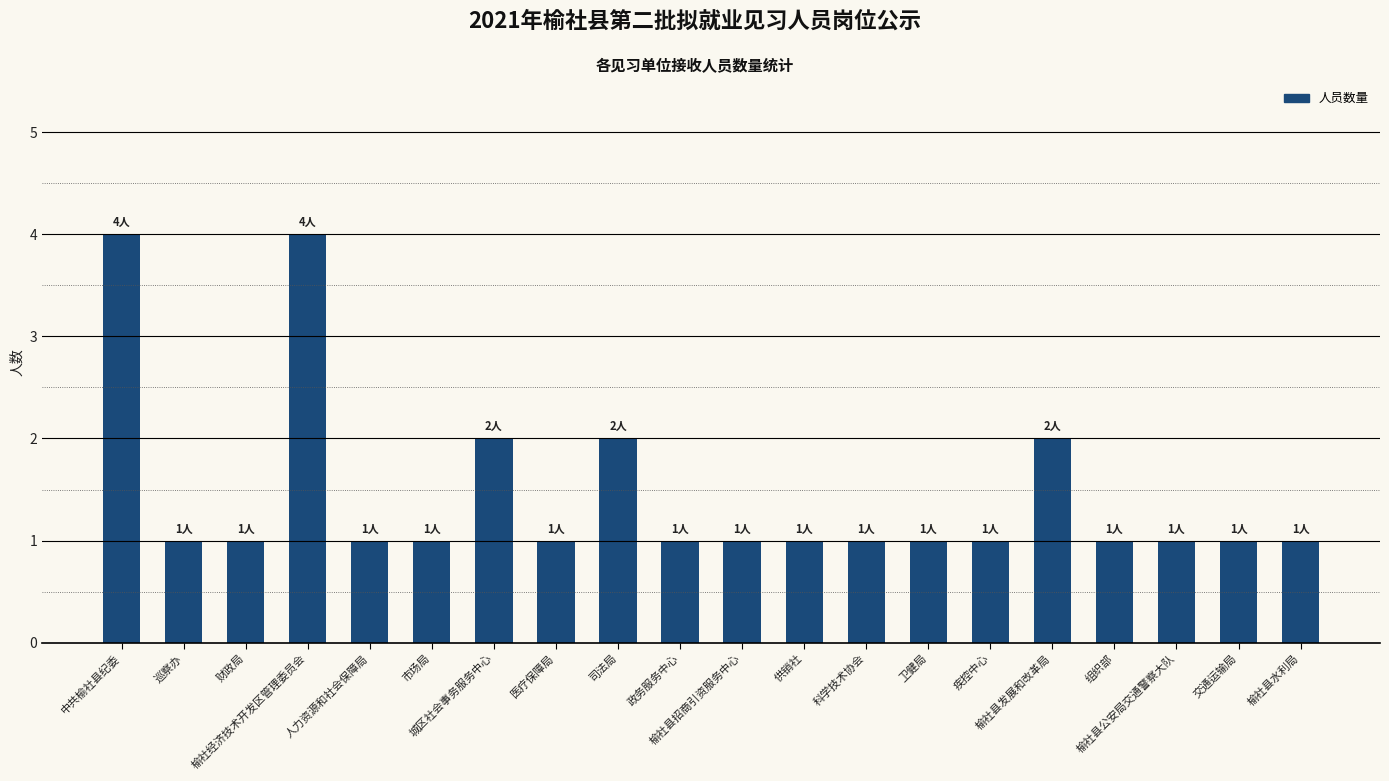

What is the label of the 4th bar from the left?

榆社经济技术开发区管理委员会